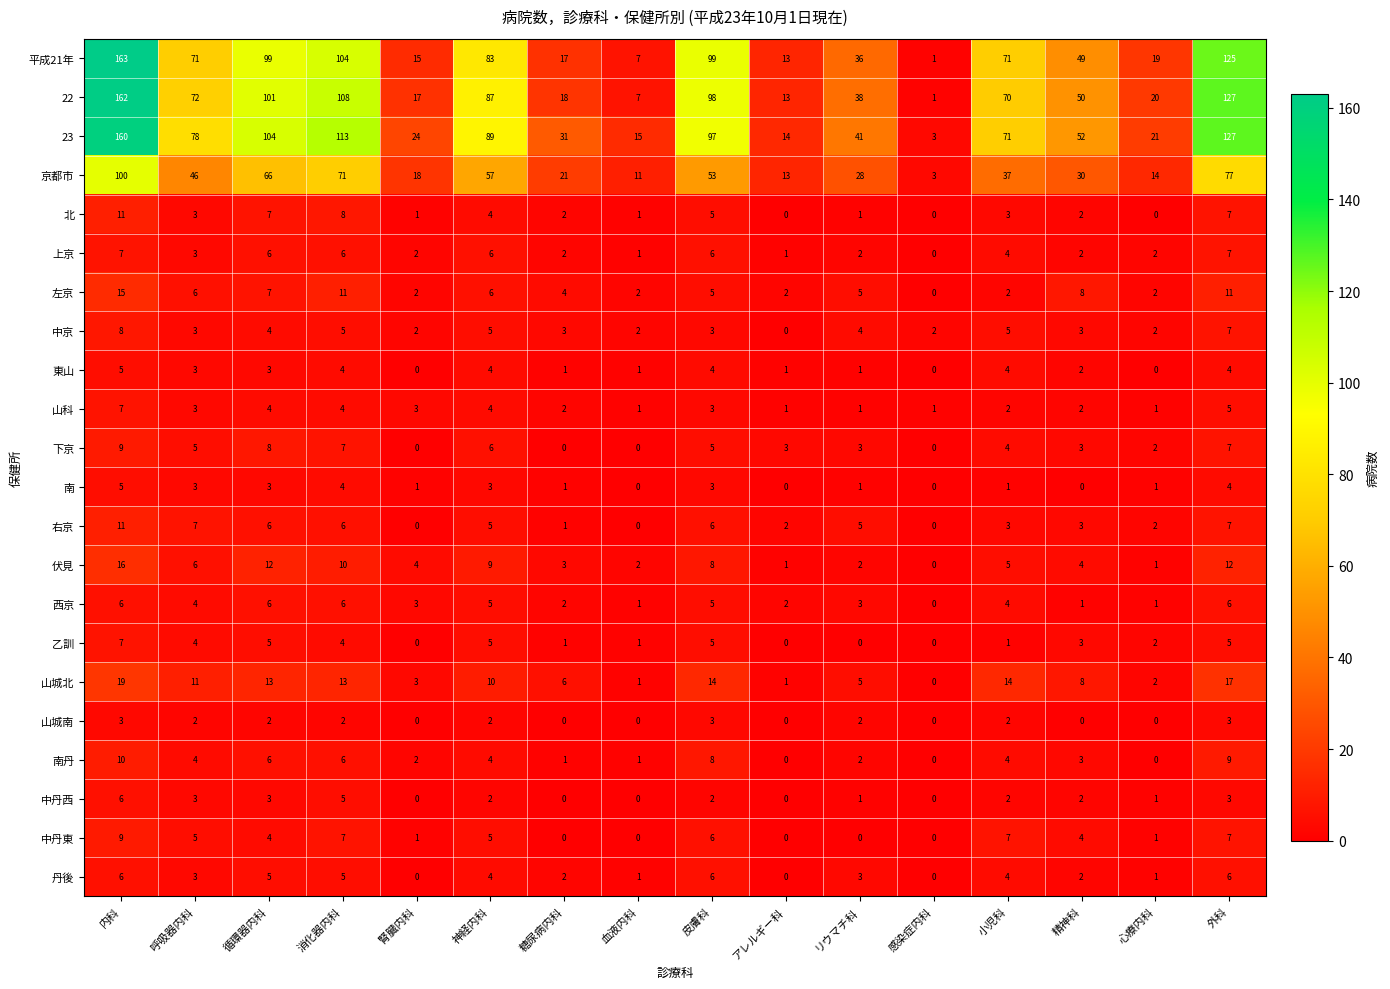

How many positive values does the 上京 series have?

15